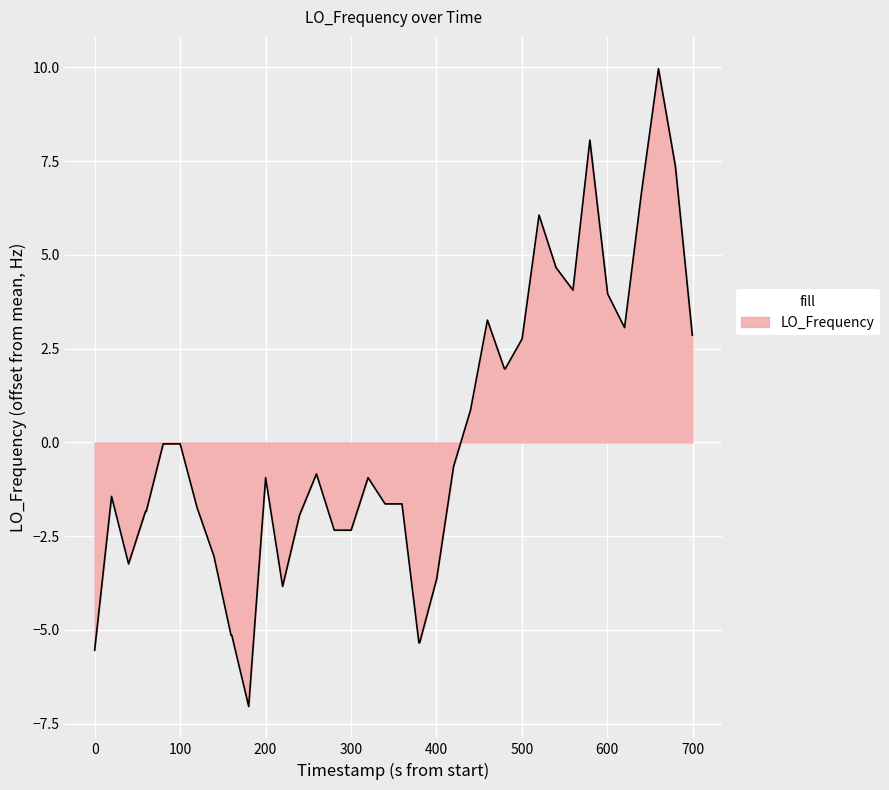

What is the smallest value displayed?

-7.0